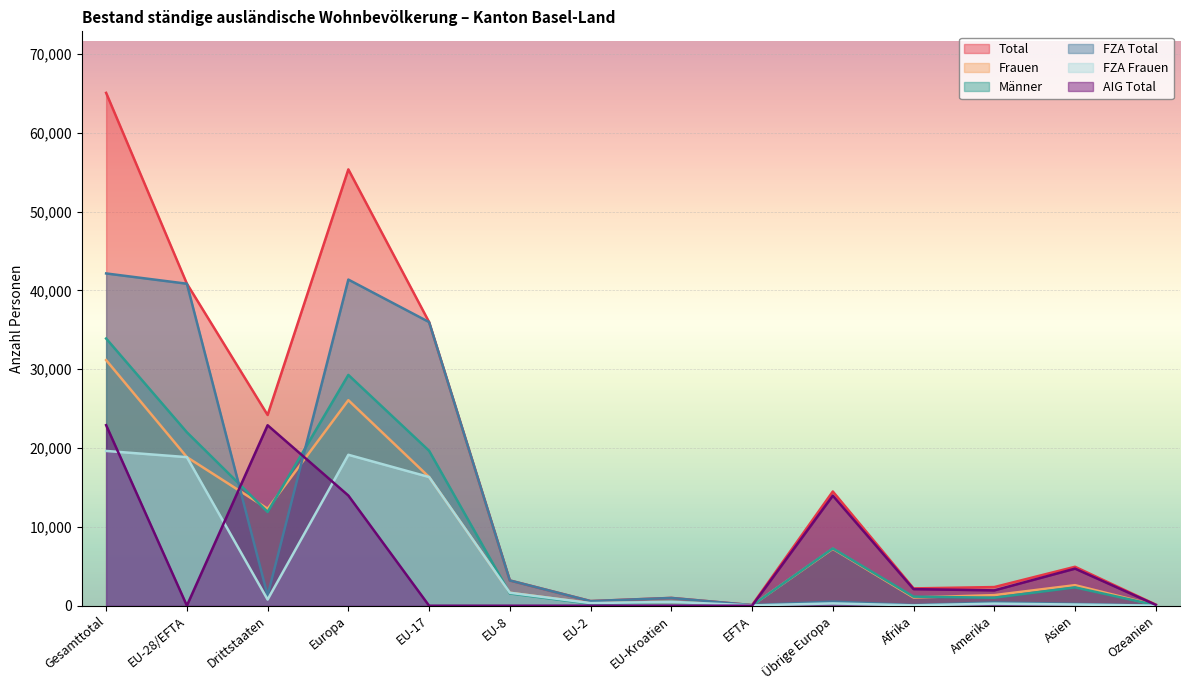

At how many categories does at least one series exceed 58876?

1